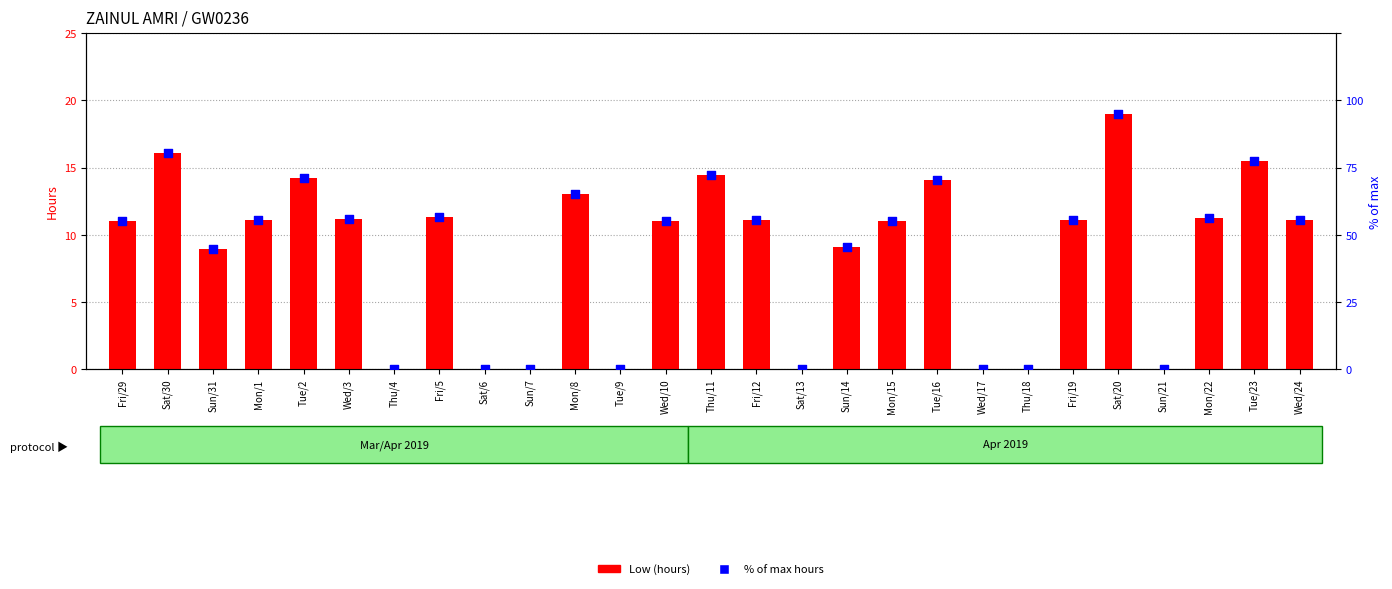

What are all the series names shown in the legend?

Low (hours), % of max hours